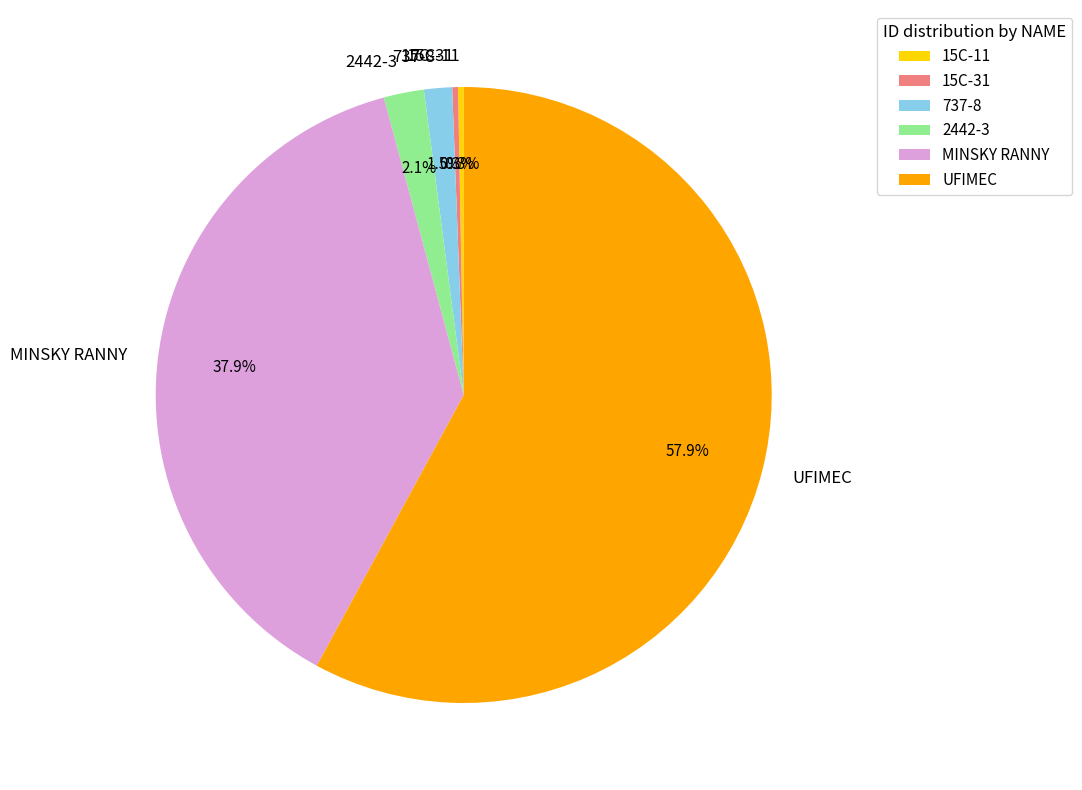

Count the number of slices in the pie.

6